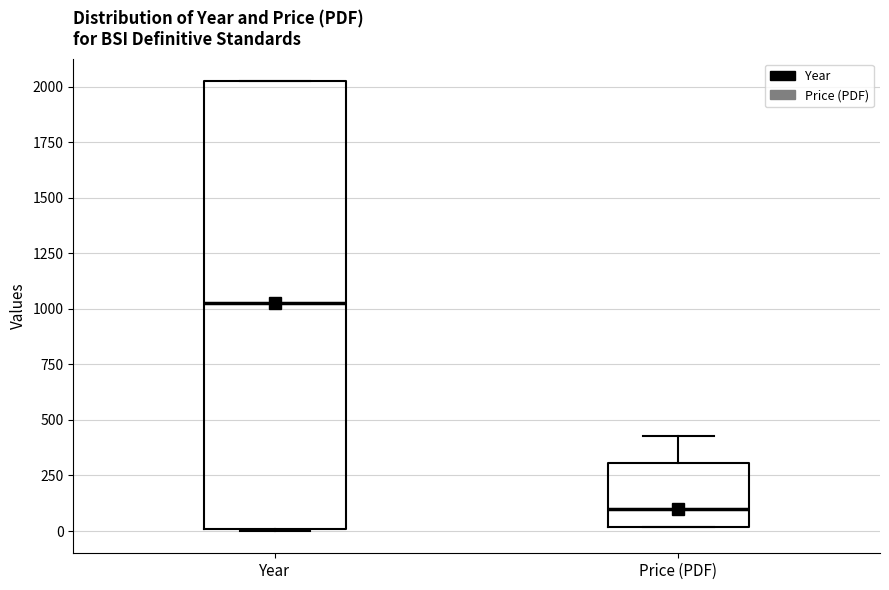

Comparing the boxes themselves (not the whiskers), which one is the tallest?

Year